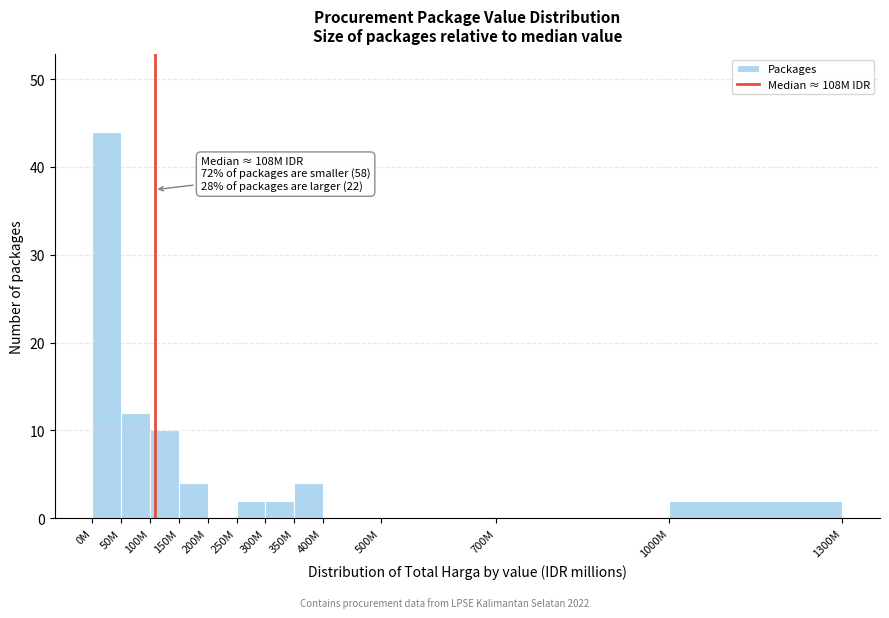

Reading left to right, transcribe all the data shown in this chart.

0M=44	50M=12	100M=10	150M=4	200M=0	250M=2	300M=2	350M=4	400M=0	500M=0	700M=0	1000M=2